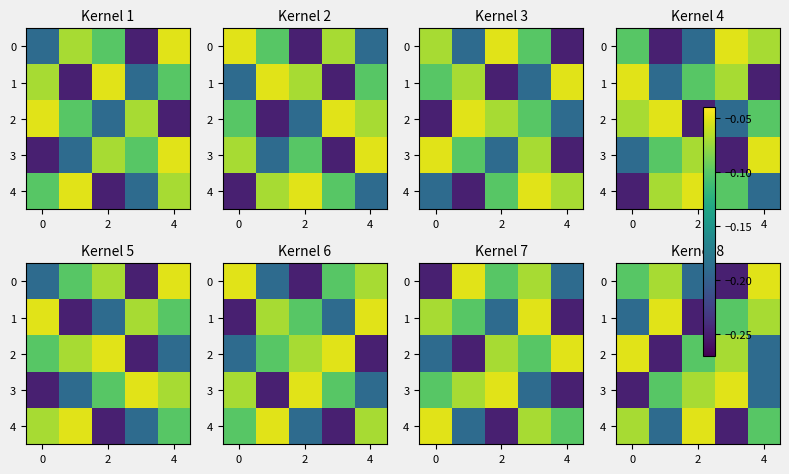

What is the total value across all series at 2?

-0.7